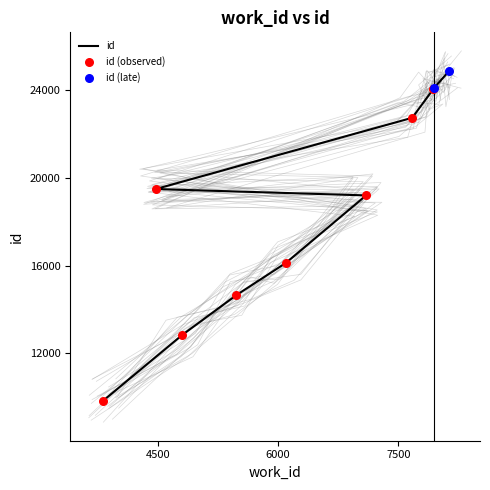

What is the change in value from 4475 to 7938?

+4565